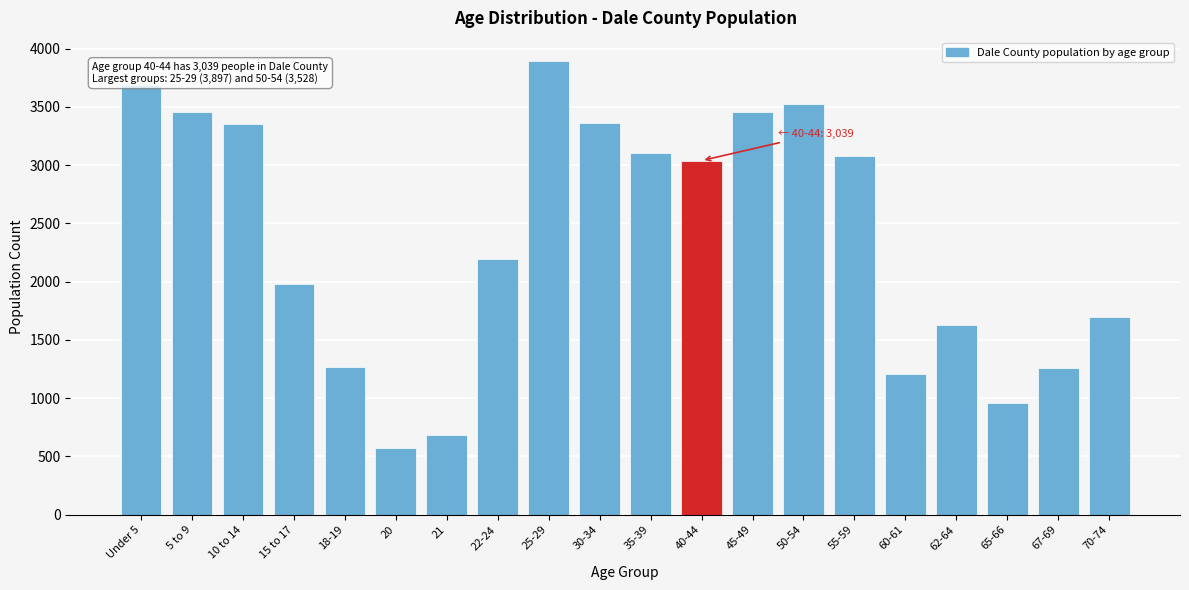

What is the minimum value shown in the chart?

576